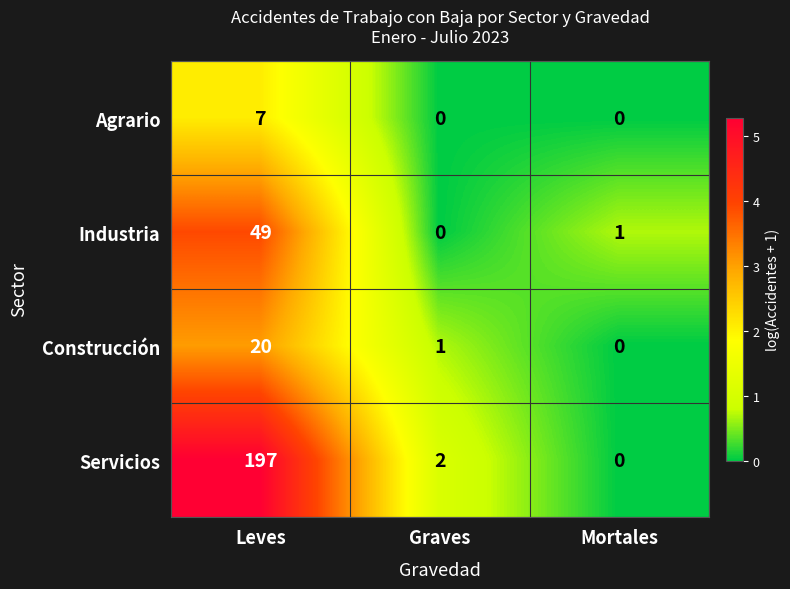

What is the average value of the Industria series?

17